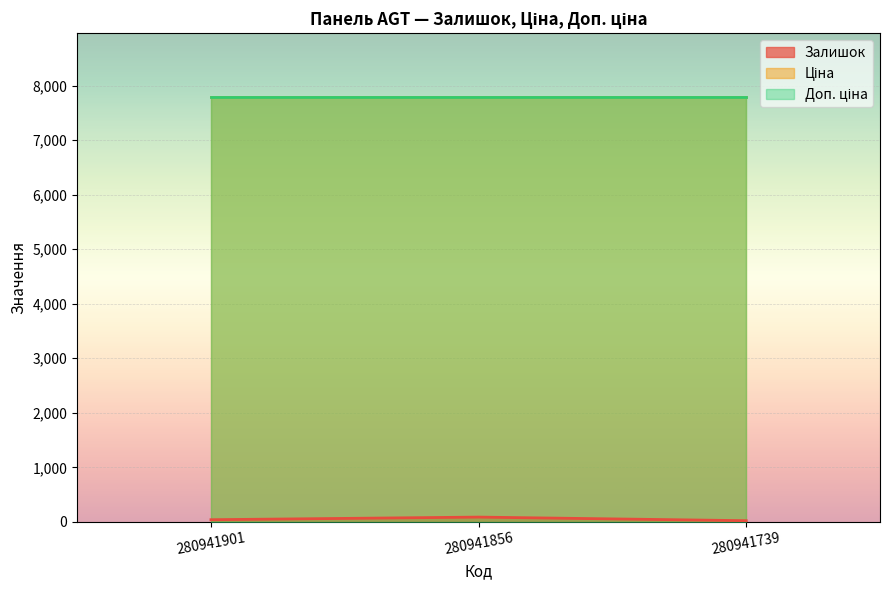

What are all the series names shown in the legend?

Залишок, Ціна, Доп. ціна